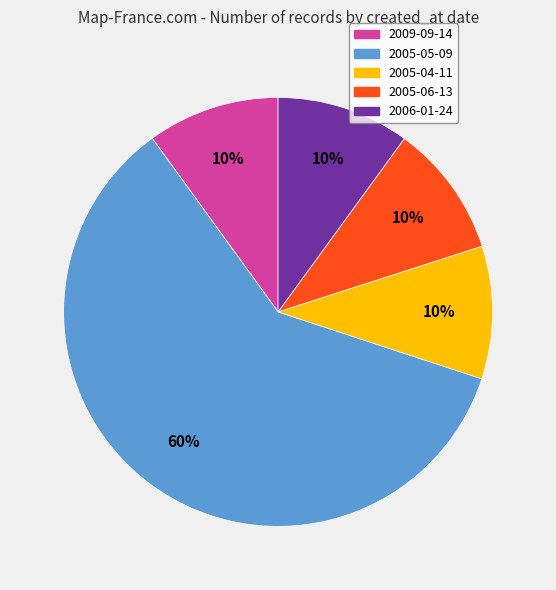

Is it true that 2006-01-24 is 10% of the pie?

True